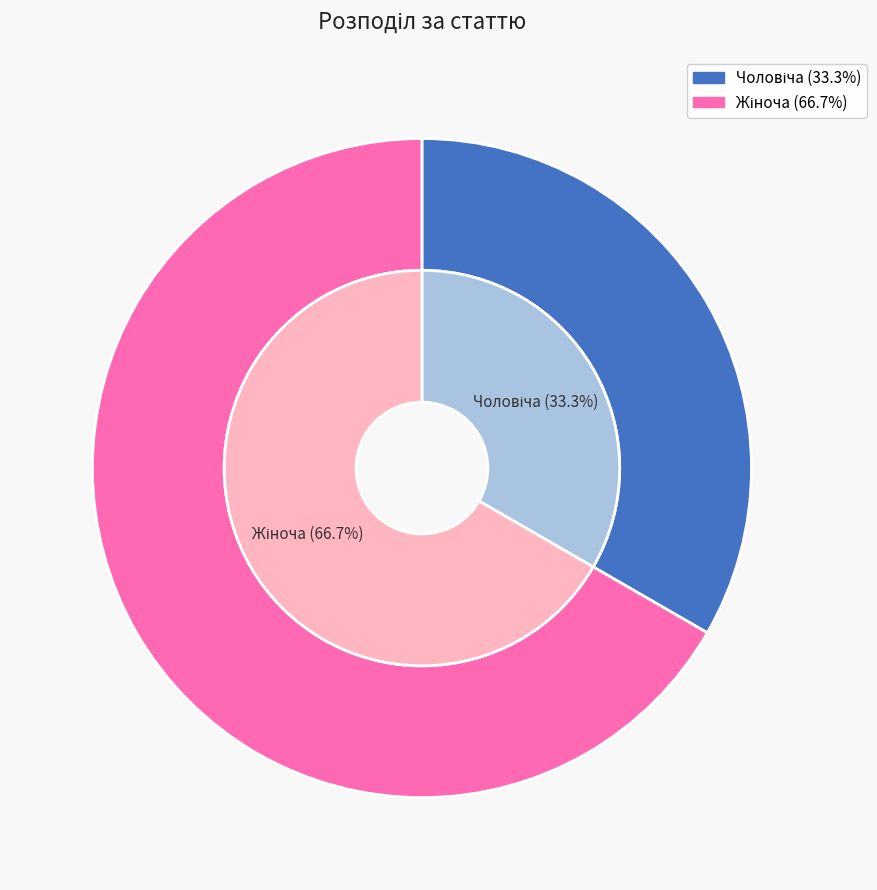

Approximately how many times larger is the value at Жіноча compared to Чоловіча?

2.0